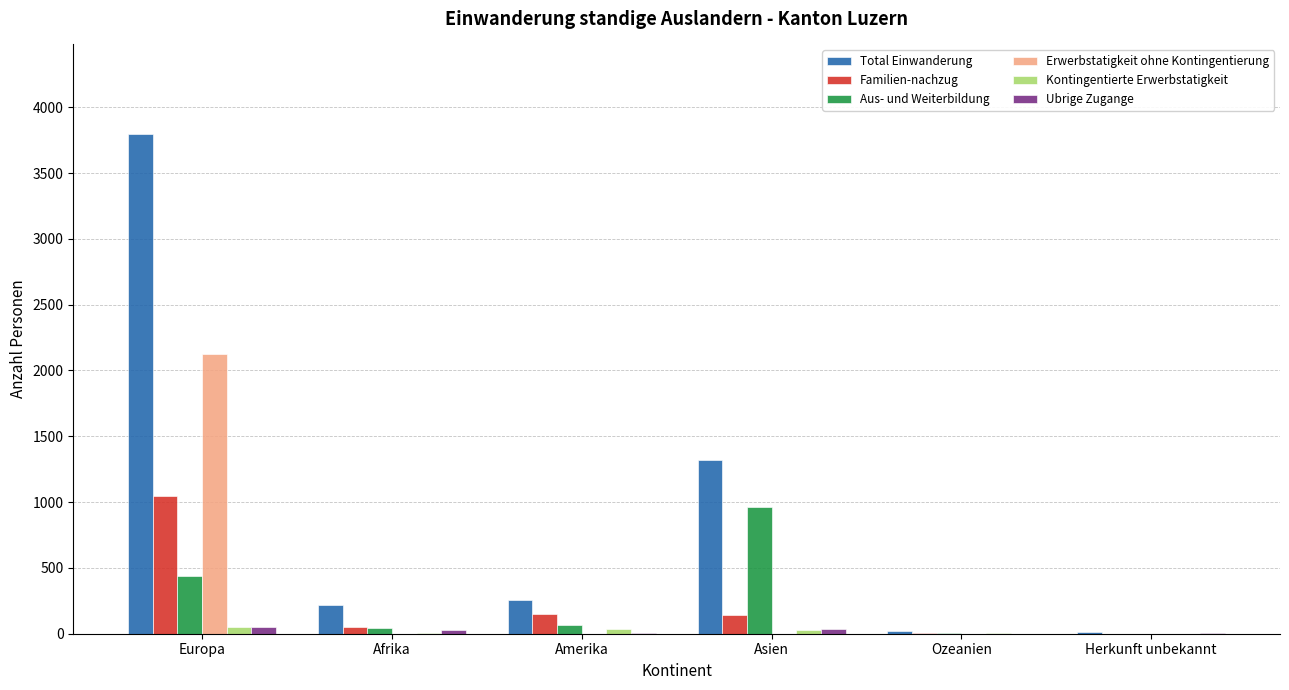

How many categories are shown in the chart?

6